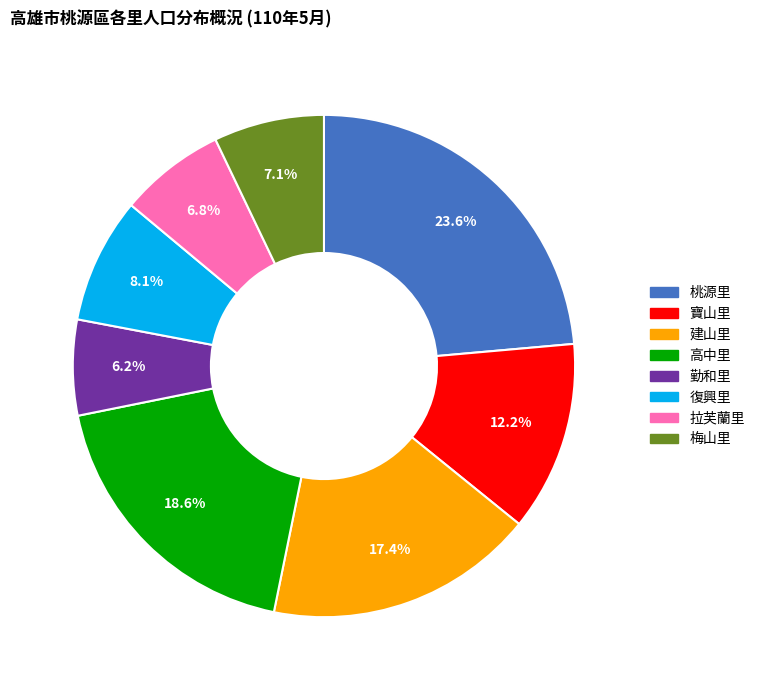

Combined, do 勤和里 and 拉芙蘭里 account for over 50%?

No